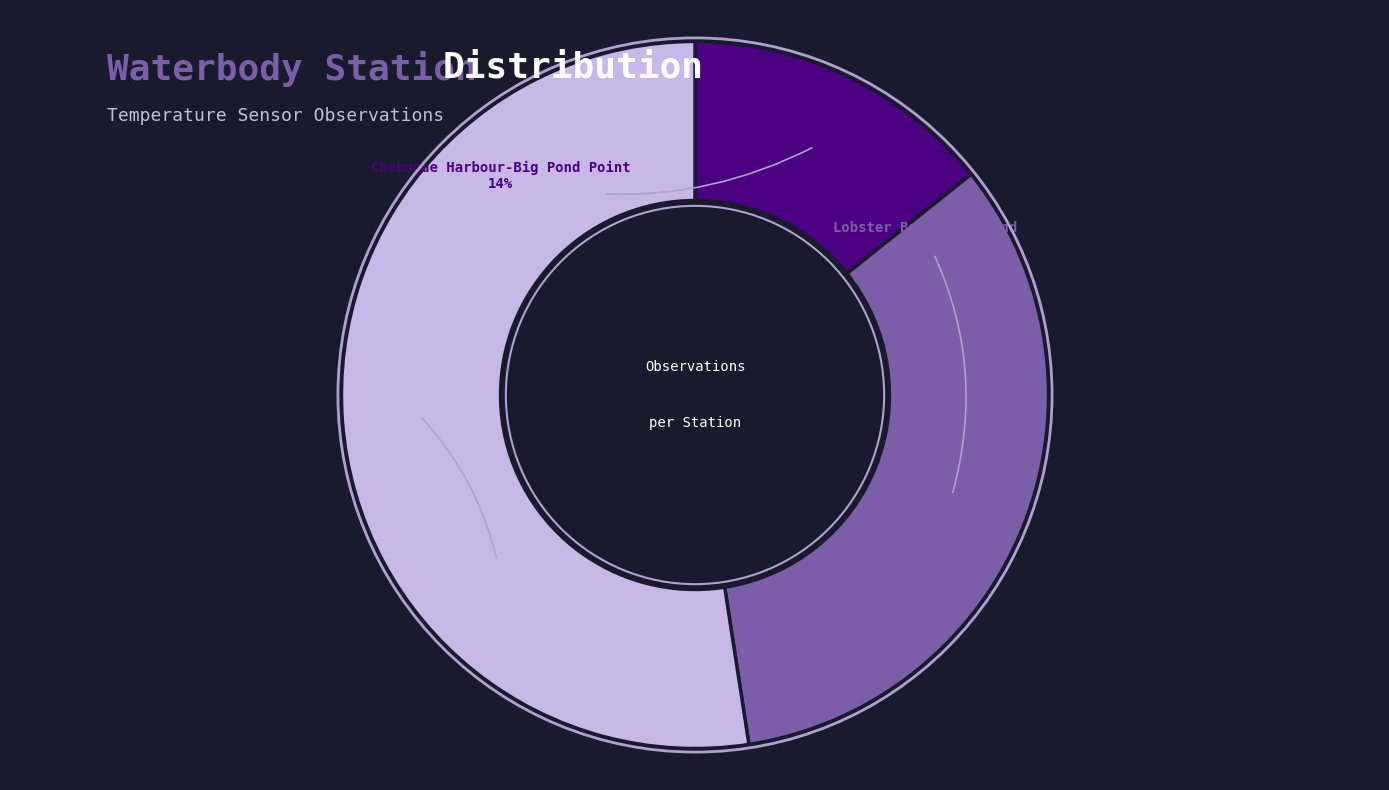

To the nearest percent, what is the difference between the largest and smallest slice percentages?

38%